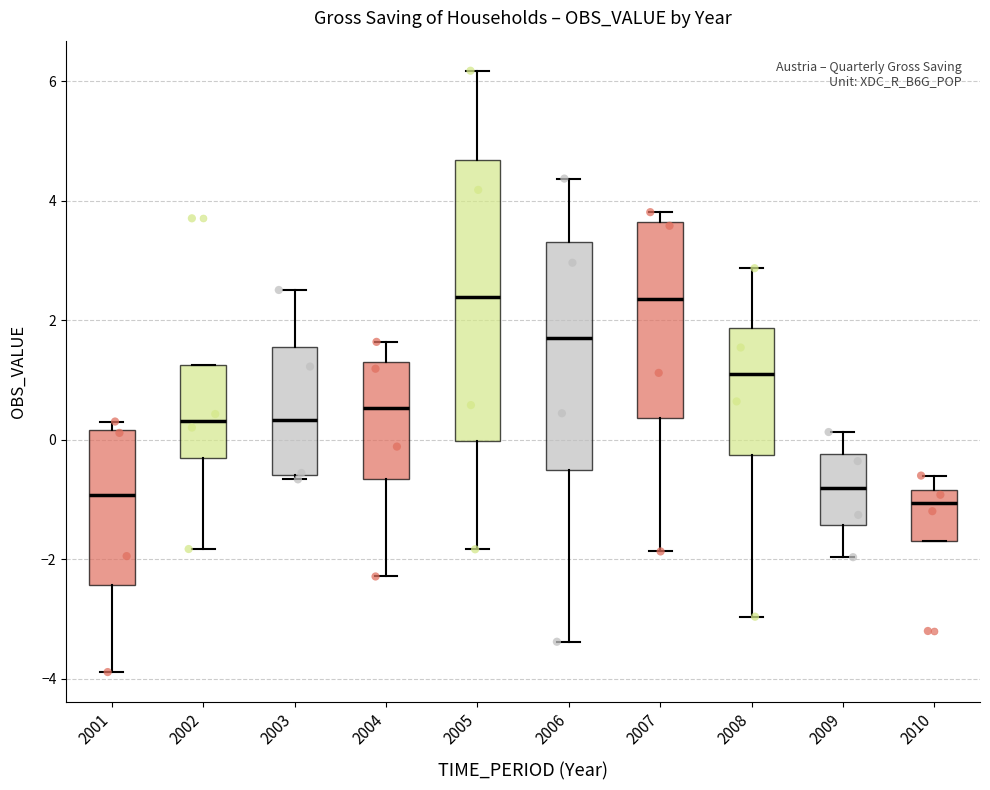

Comparing the boxes themselves (not the whiskers), which one is the tallest?

2005